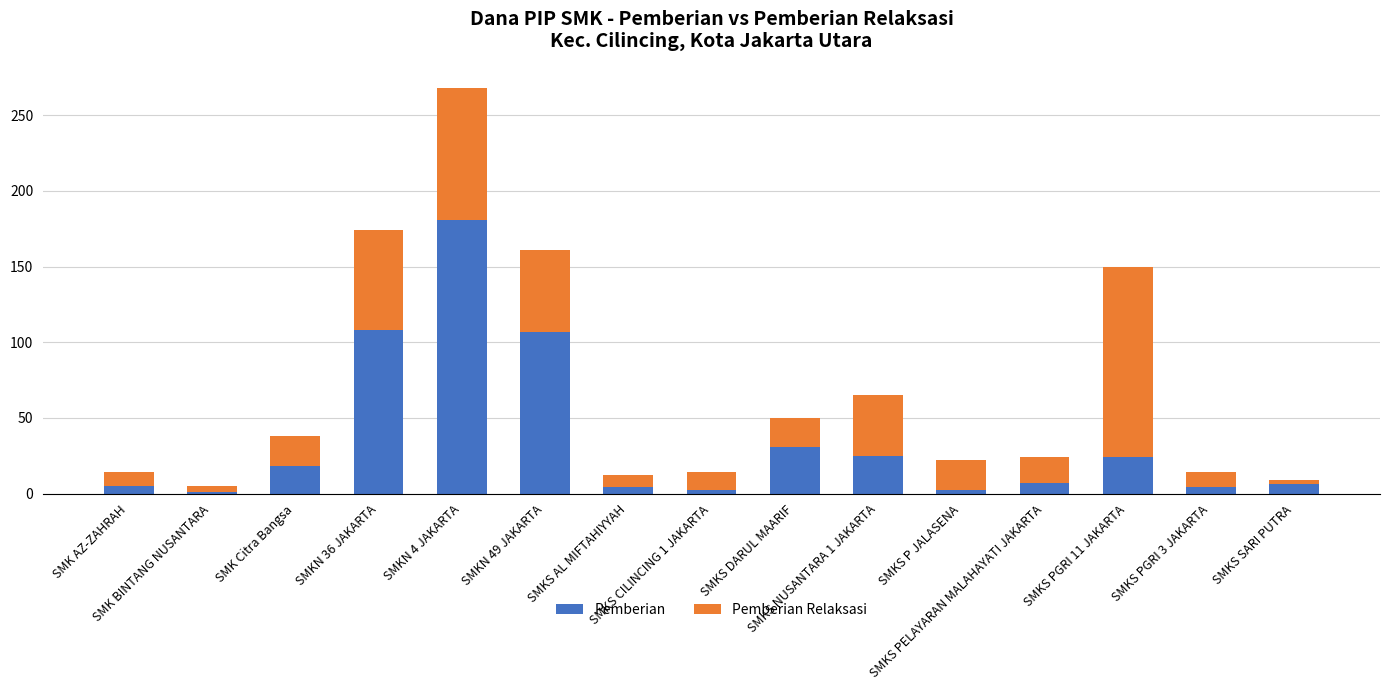

What is the highest value of the Pemberian series?

181